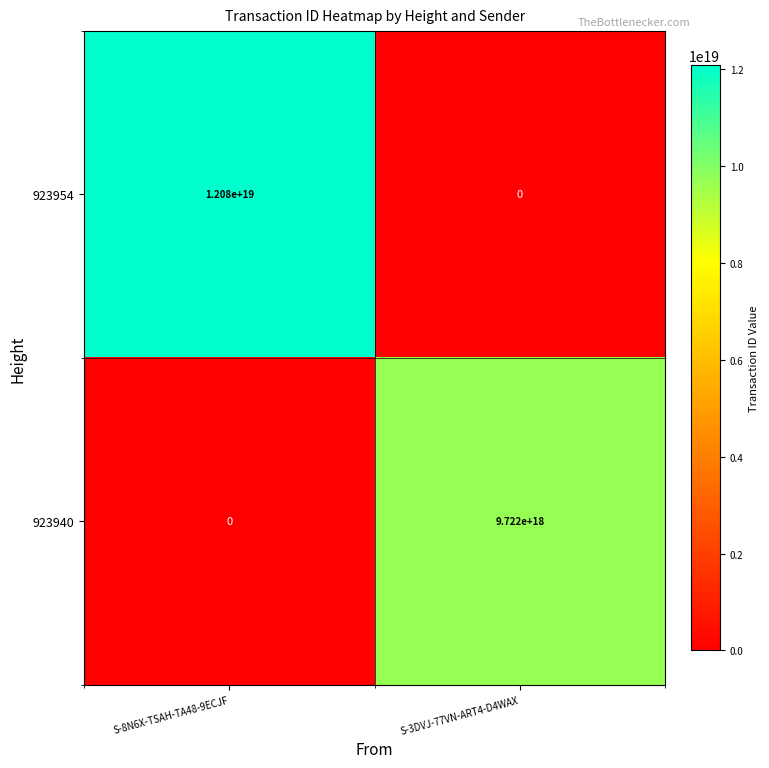

Which category has the highest value in the 923940 series?

S-3DVJ-77VN-ART4-D4WAX